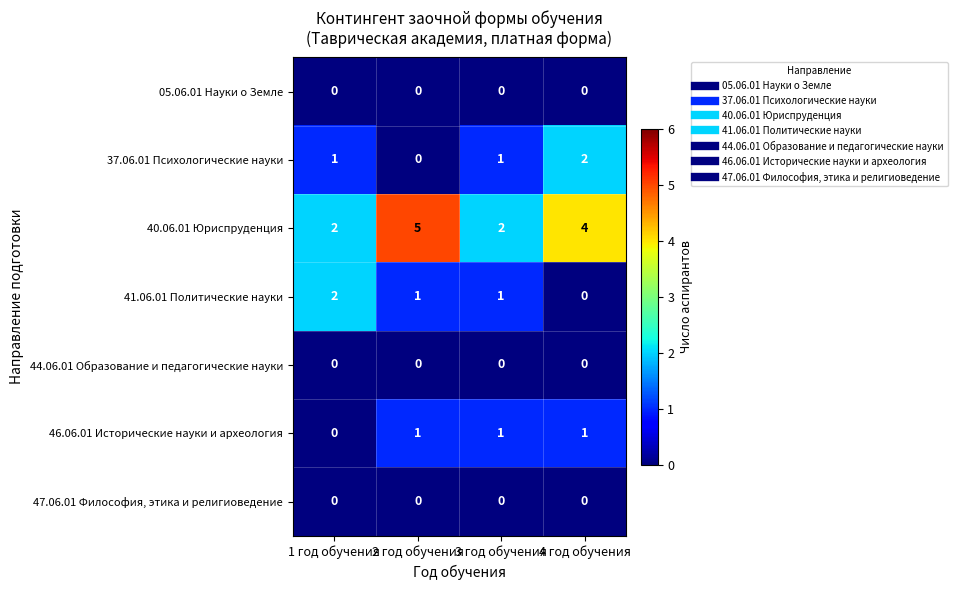

What is the spread (max minus min) of values at 1 год обучения?

2